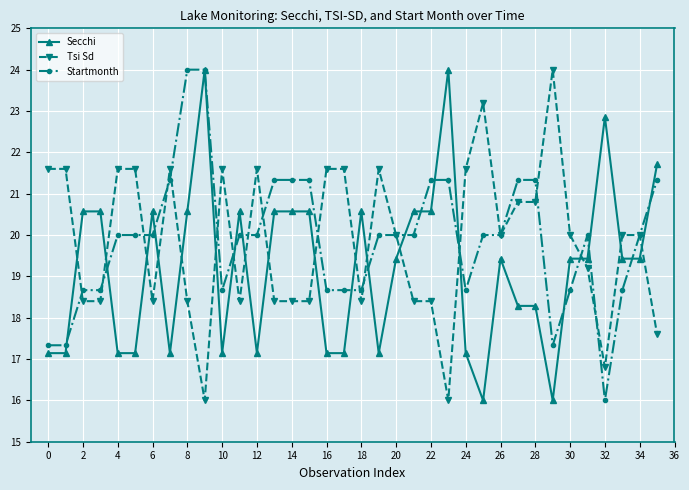

What is the highest value of the Startmonth series?

24.0